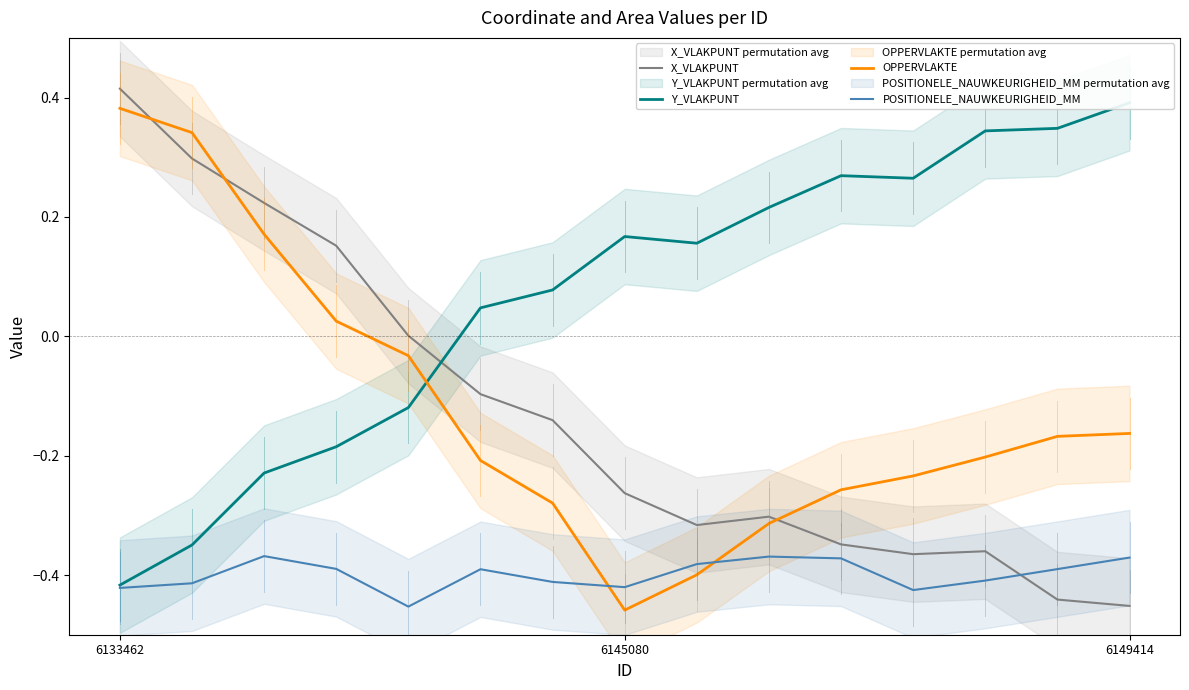

Which label corresponds to the largest value in the chart?

6133462